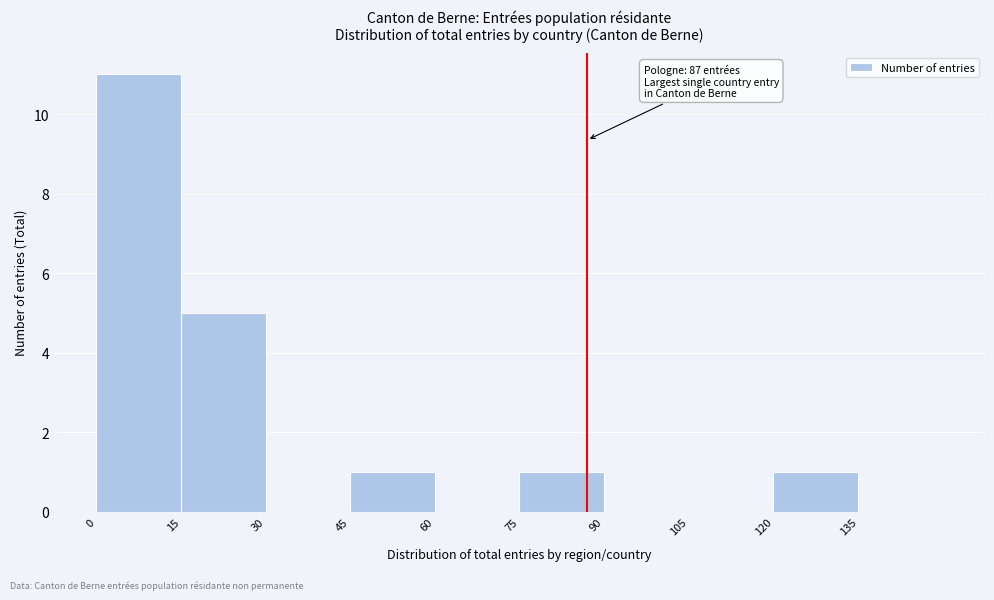

Which range on the x-axis has the tallest bar?

0 to 15